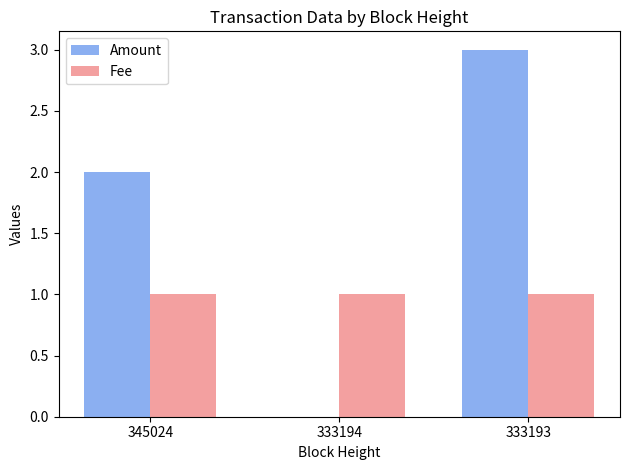

What is the sum of all Fee values?

3.0